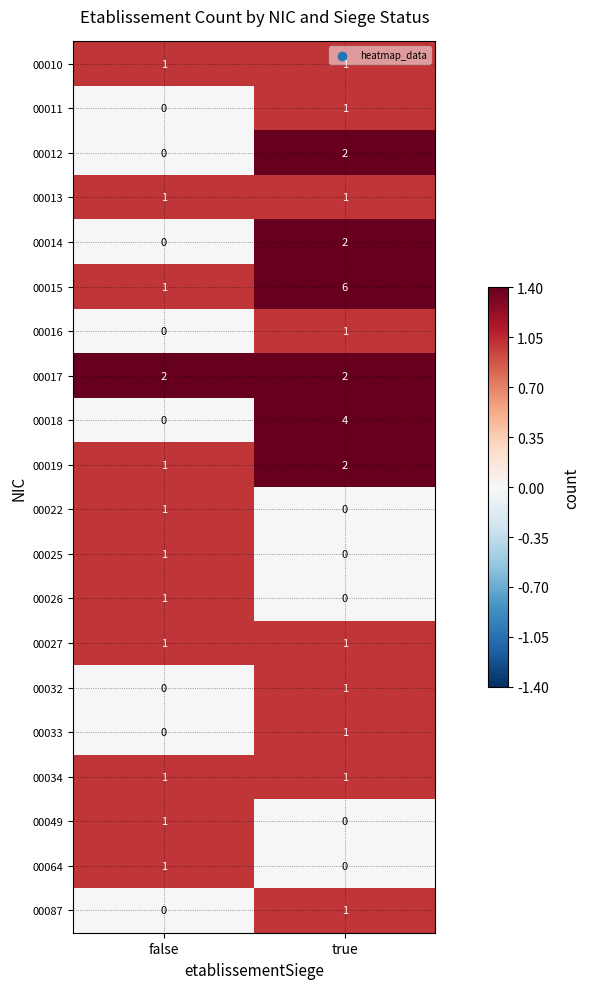

At which category is the sum across all series the highest?

true